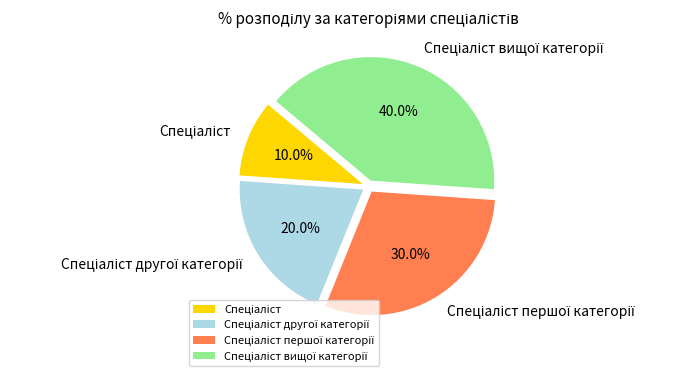

Is there any slice that represents more than half of the pie?

No